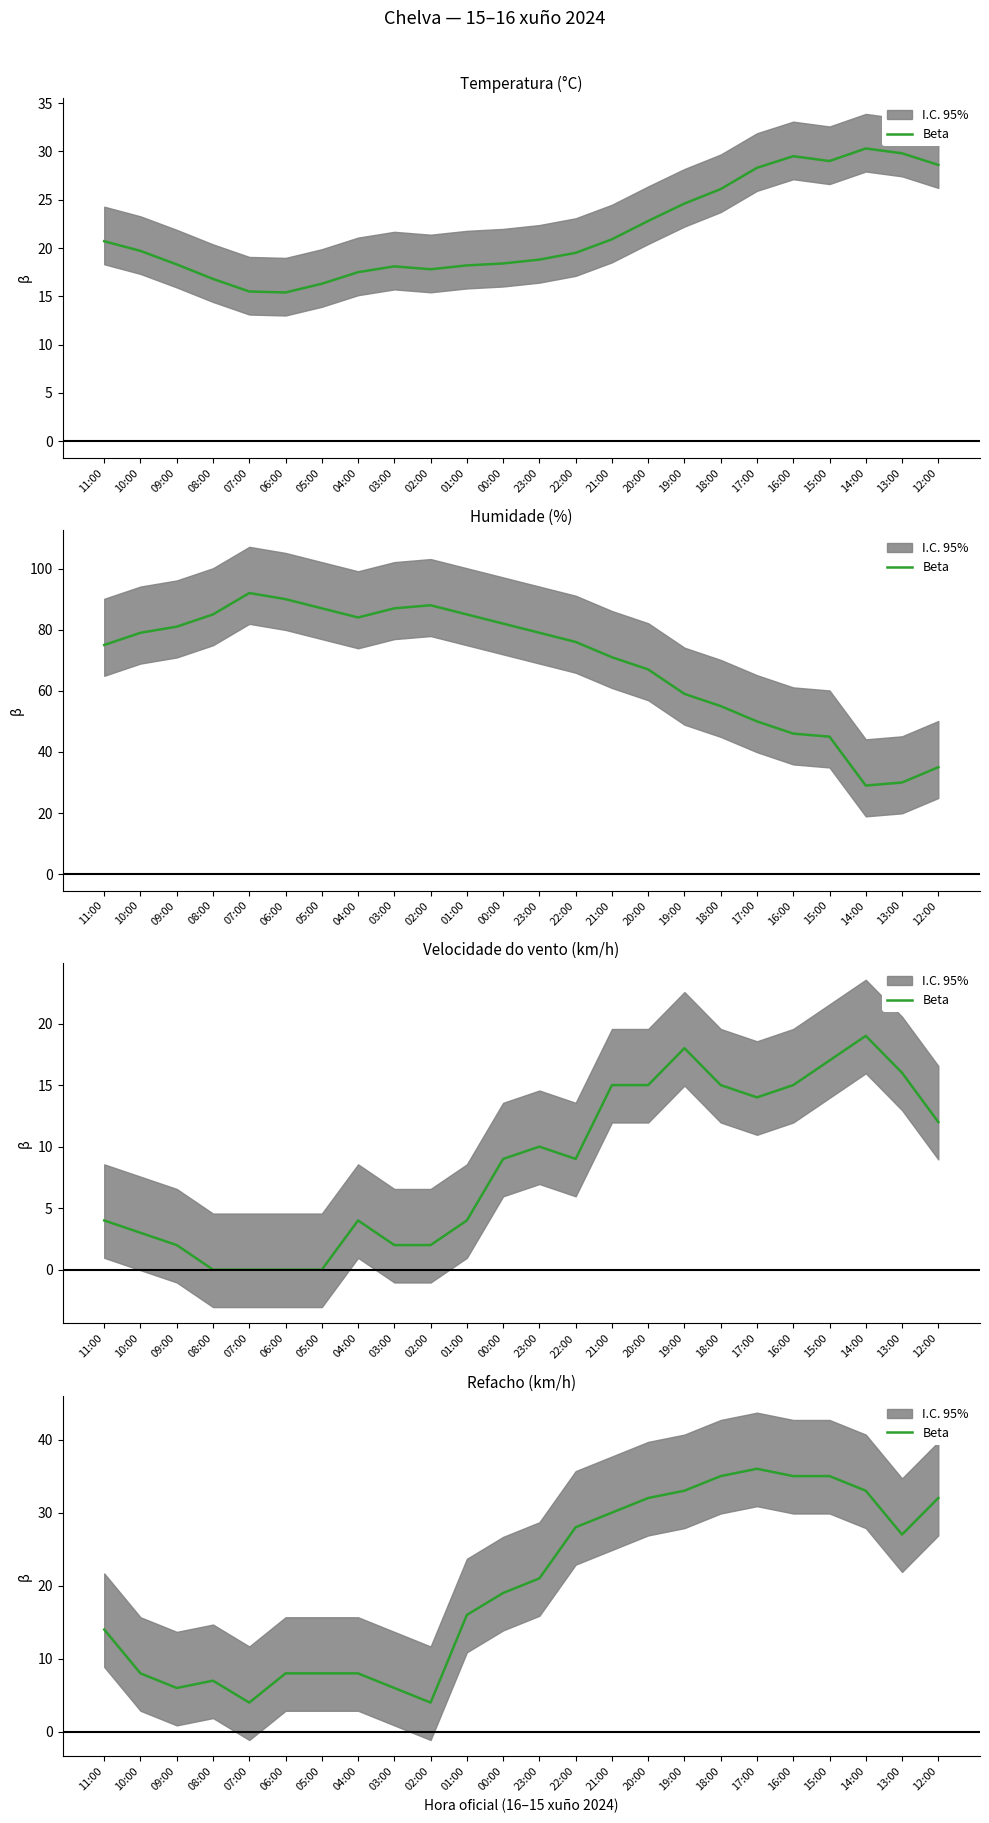

Where does the data first go above 21?

22:00